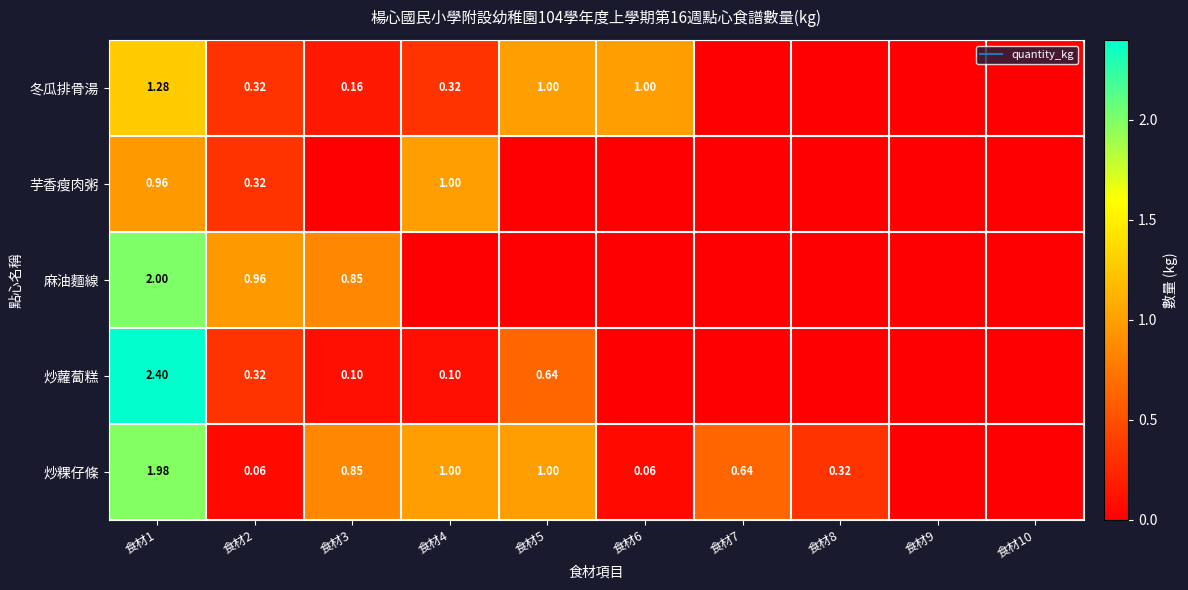

At which label is 麻油麵線 closest to 1?

食材2